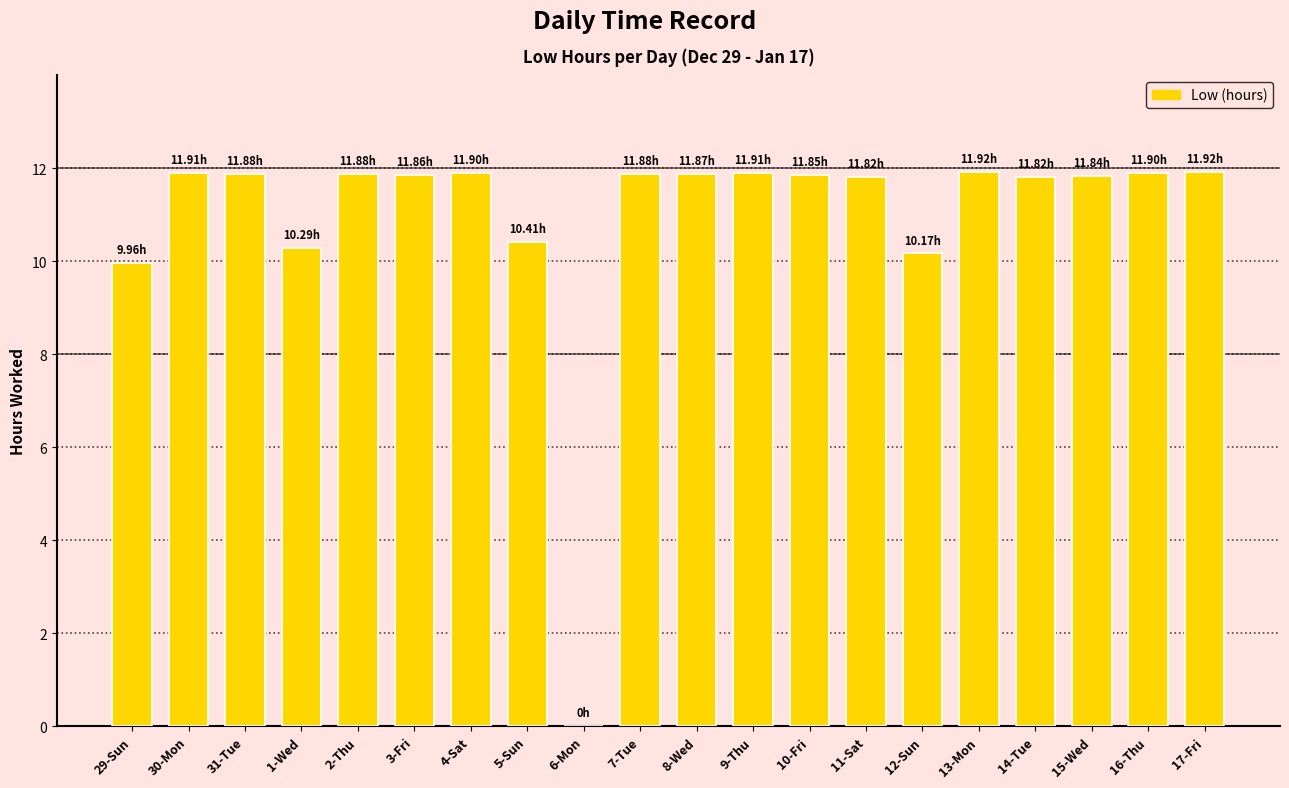

Count the number of data series in this chart.

1